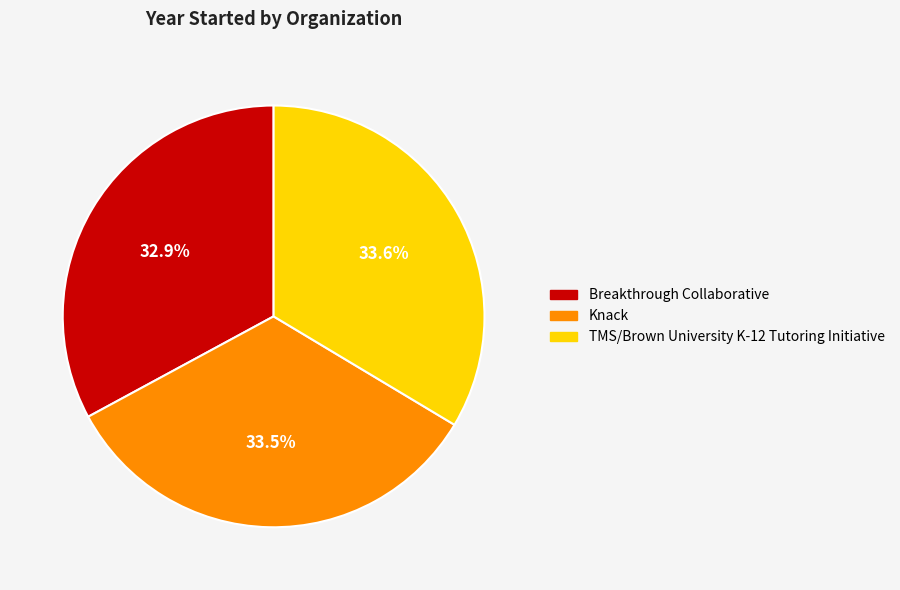

Between Breakthrough Collaborative and TMS/Brown University K-12 Tutoring Initiative, which is larger?

TMS/Brown University K-12 Tutoring Initiative